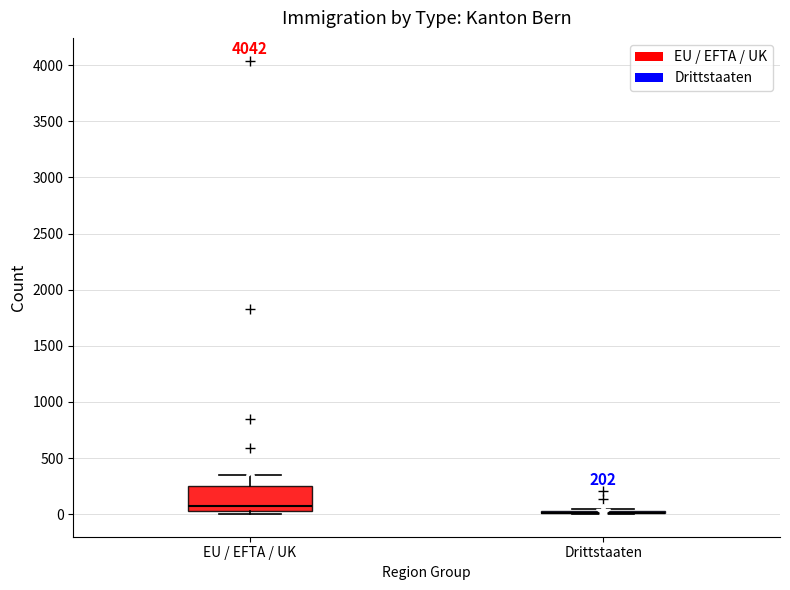

Which box is the tallest, from its lower edge to its upper edge?

EU / EFTA / UK